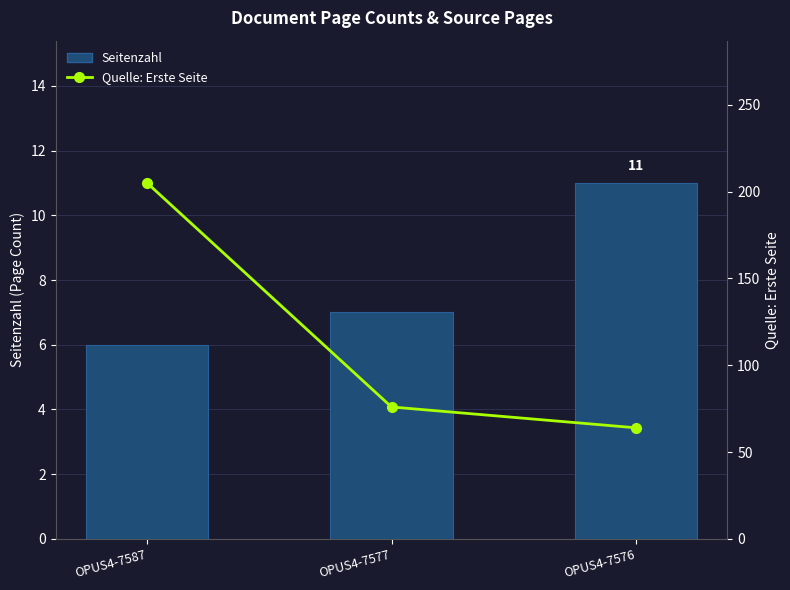

What is the value of the Seitenzahl bar at the 3rd from the left?

11